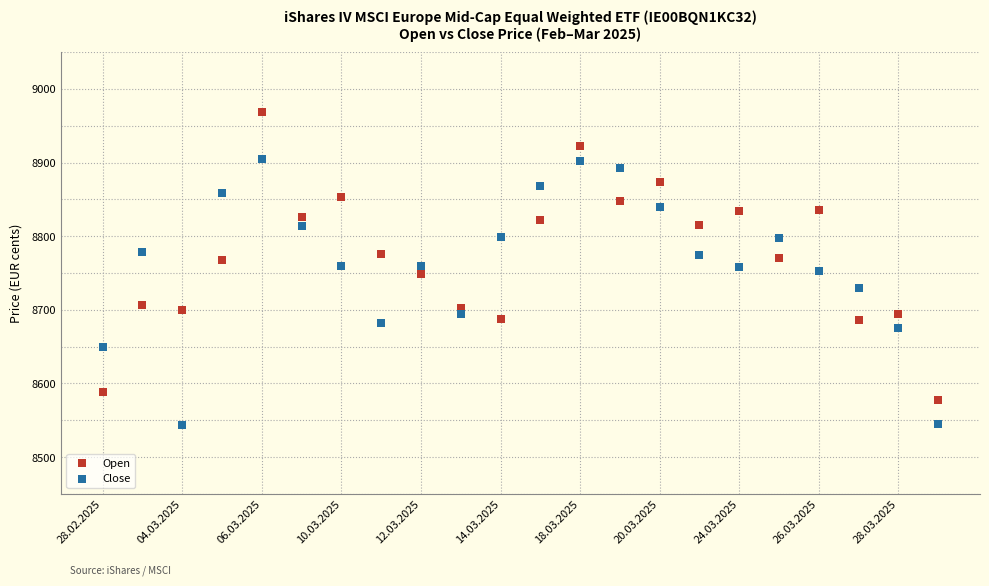

Which series contains the highest Y value?

Open